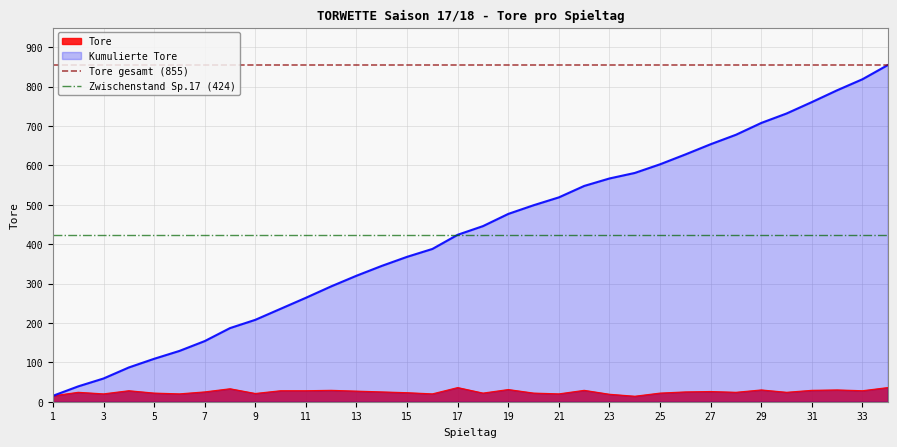

What is the value of the Tore gesamt (855) point at the 2nd from the left?

855